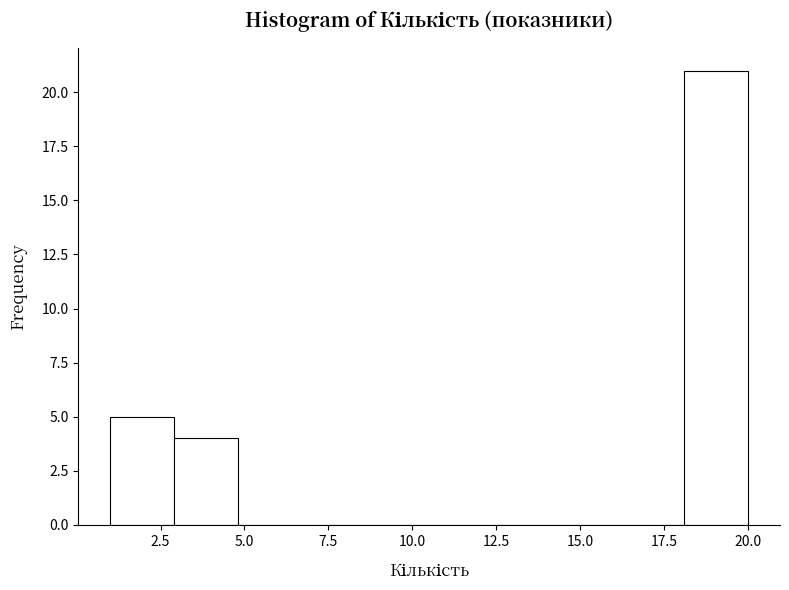

Around what value on the x-axis is the tallest bar? Give the approximate position of its centre, as read against the axis.

19.0